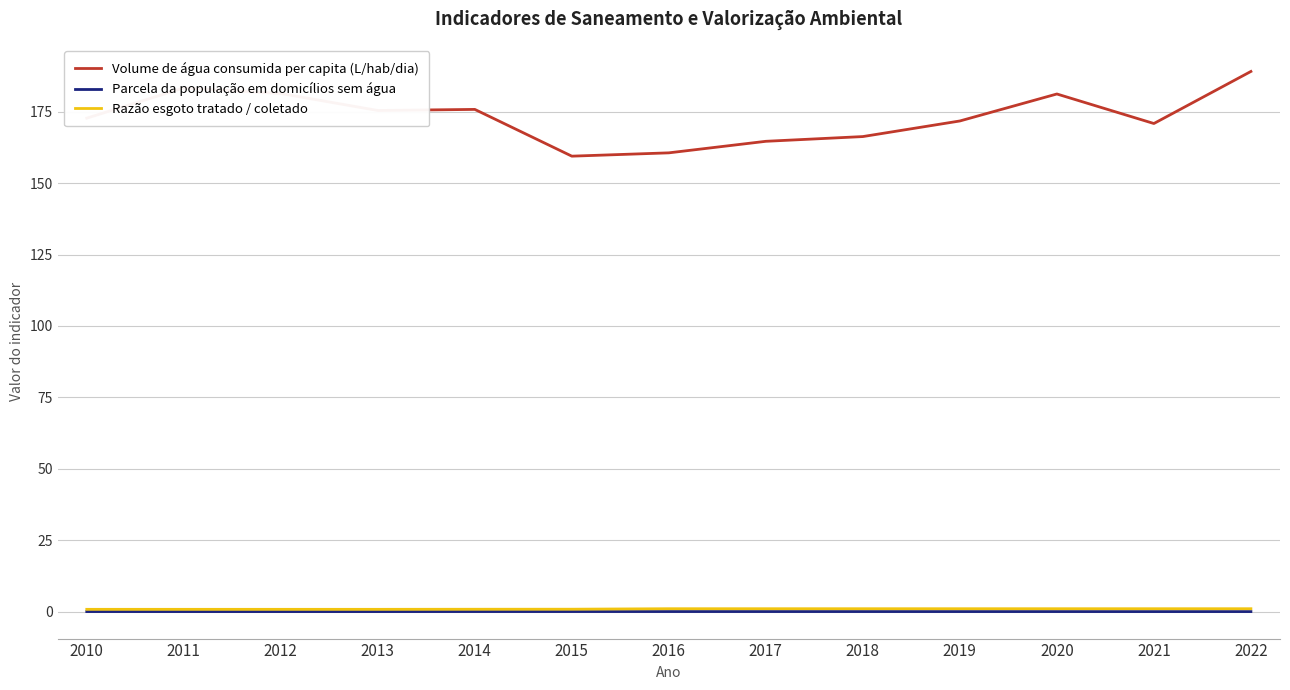

The value of Parcela da população em domicílios sem água at 2017 is 0.0. True or false?

True